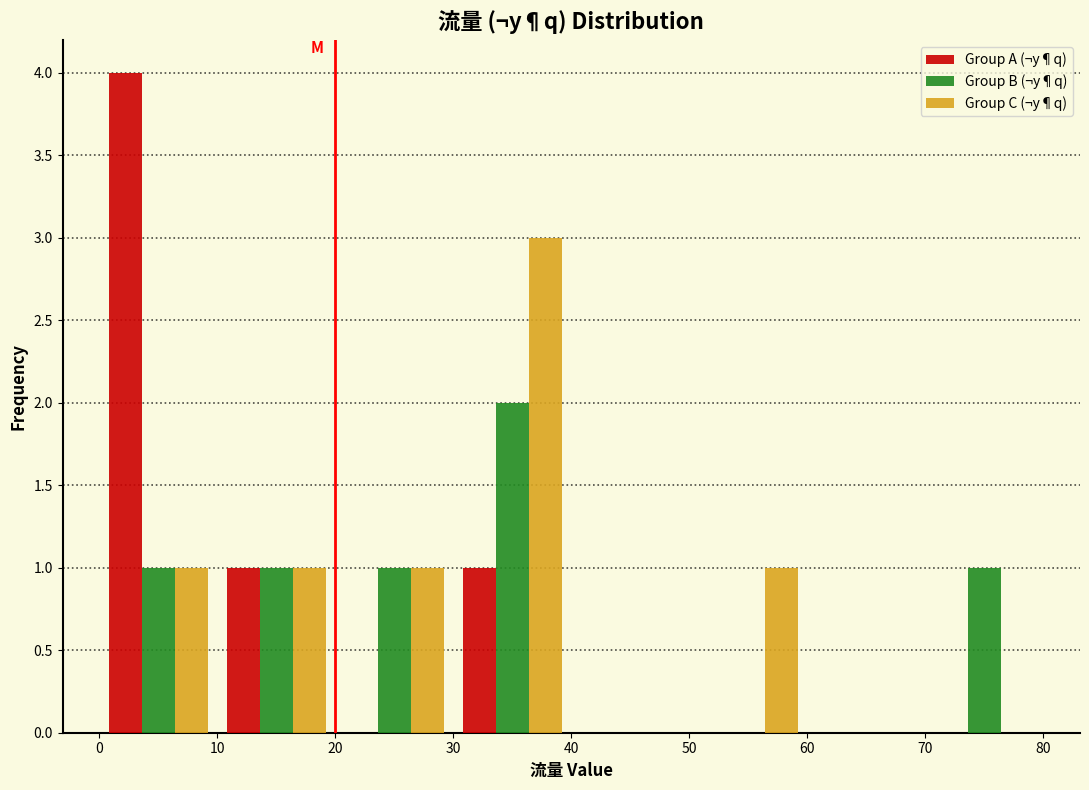

Reading left to right, transcribe this chart: for each range on the x-axis, give the height of each series' bar. The values are not printed on the chart, so give them approximately, as read against the axis.

0 to 10: Group A (¬y¶q)=4	Group B (¬y¶q)=1	Group C (¬y¶q)=1
10 to 20: Group A (¬y¶q)=1	Group B (¬y¶q)=1	Group C (¬y¶q)=1
20 to 30: Group A (¬y¶q)=0	Group B (¬y¶q)=1	Group C (¬y¶q)=1
30 to 40: Group A (¬y¶q)=1	Group B (¬y¶q)=2	Group C (¬y¶q)=3
40 to 50: Group A (¬y¶q)=0	Group B (¬y¶q)=0	Group C (¬y¶q)=0
50 to 60: Group A (¬y¶q)=0	Group B (¬y¶q)=0	Group C (¬y¶q)=1
60 to 70: Group A (¬y¶q)=0	Group B (¬y¶q)=0	Group C (¬y¶q)=0
70 to 80: Group A (¬y¶q)=0	Group B (¬y¶q)=1	Group C (¬y¶q)=0